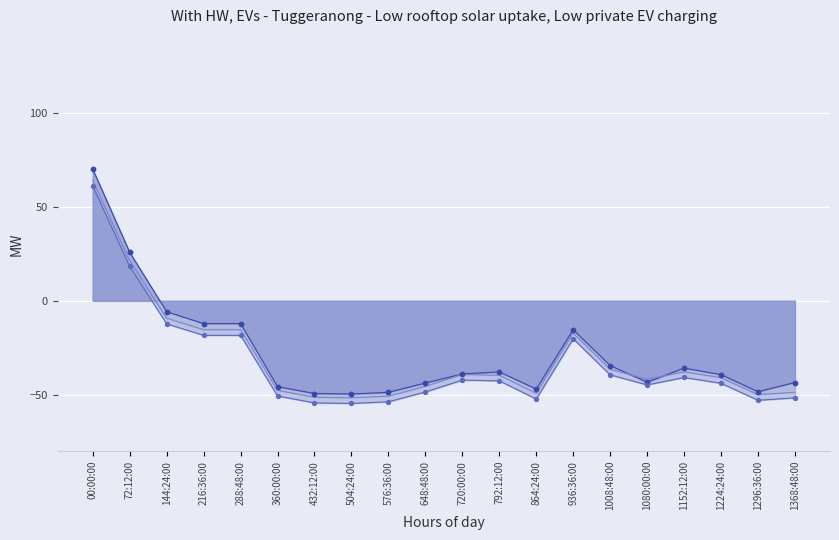

At which category is the sum across all series the highest?

00:00:00